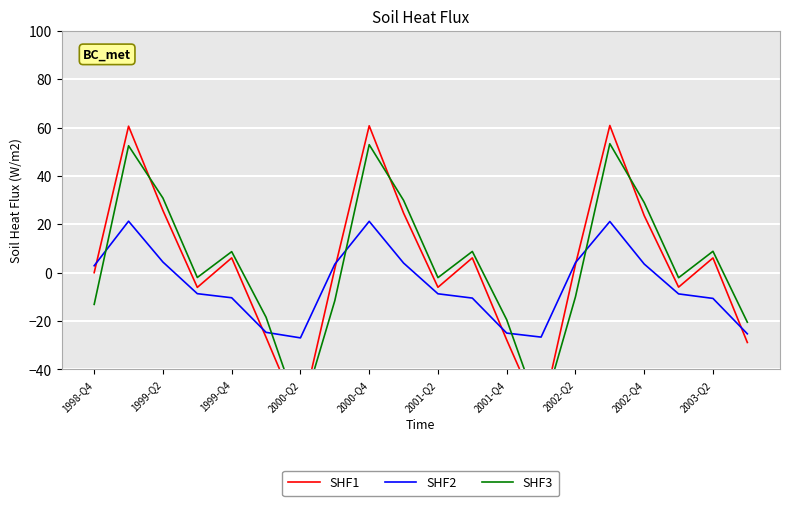

True or false: SHF3 and SHF1 intersect in this chart.

True